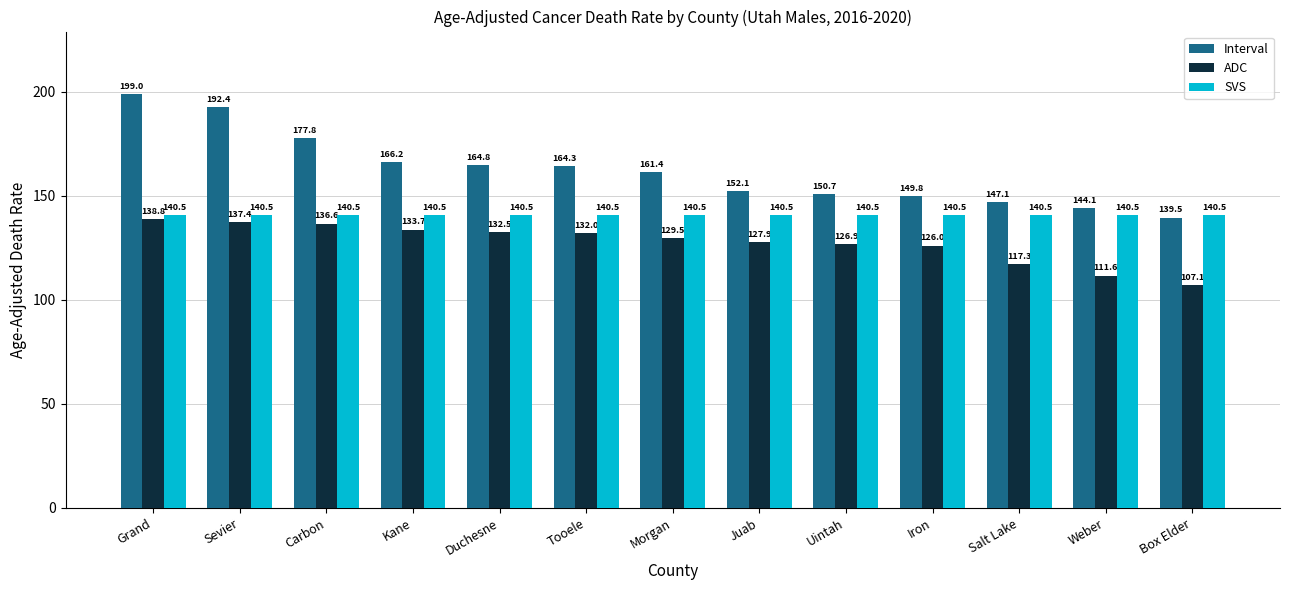

Count the number of data series in this chart.

3